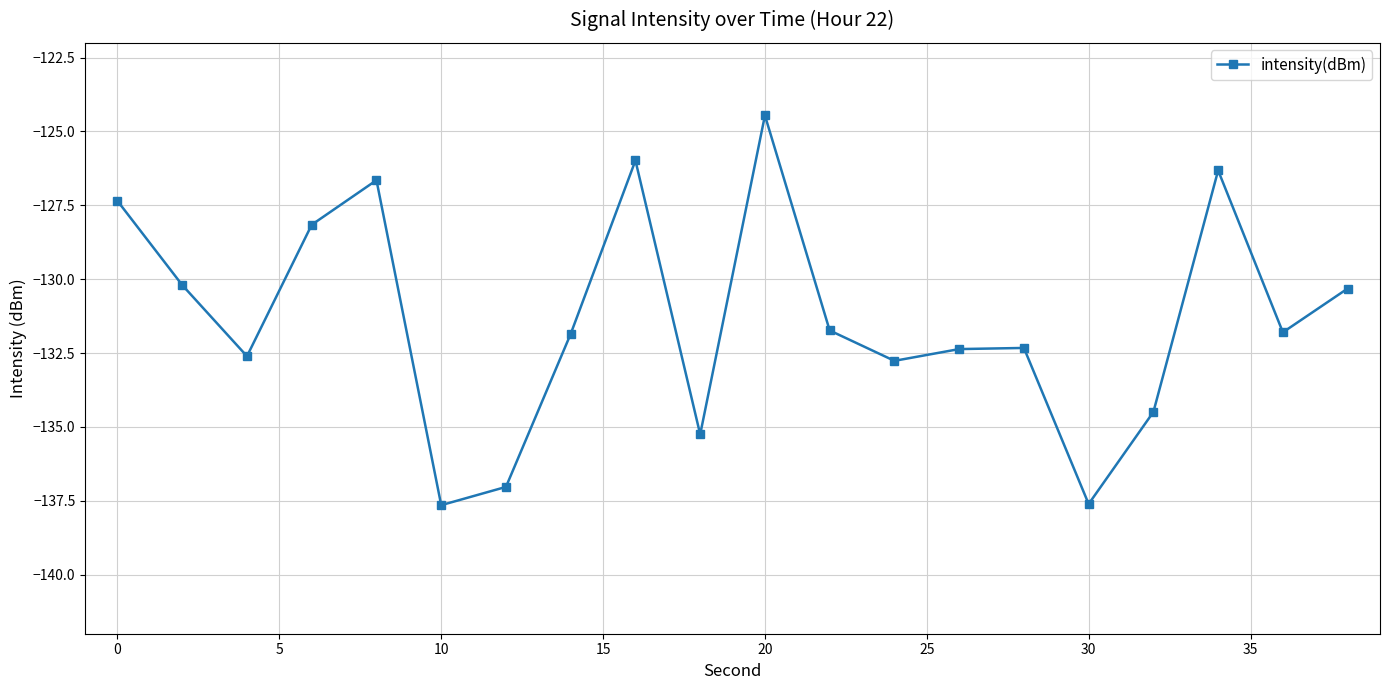

Is this an area chart (filled region under the line)?

No